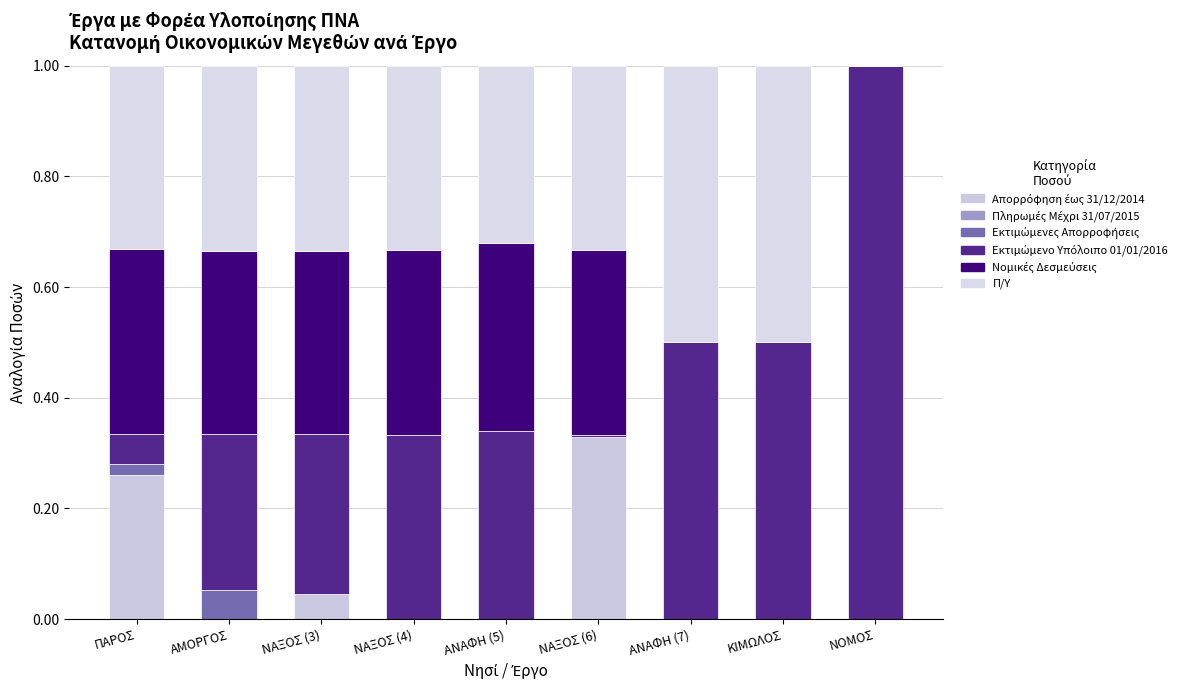

Are the bars grouped side by side (vs. stacked)?

No